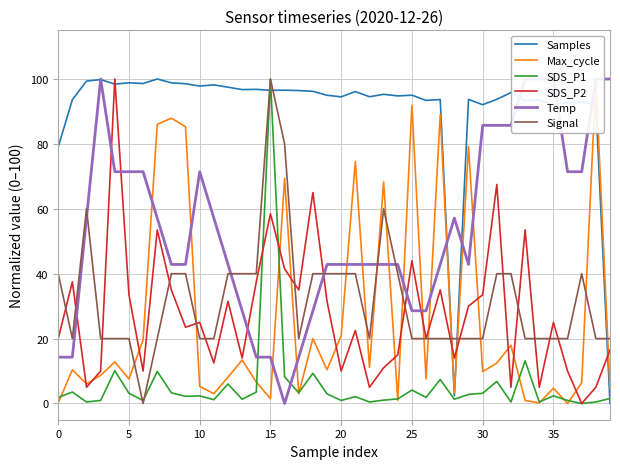

What is the maximum value for SDS_P1?

100.0